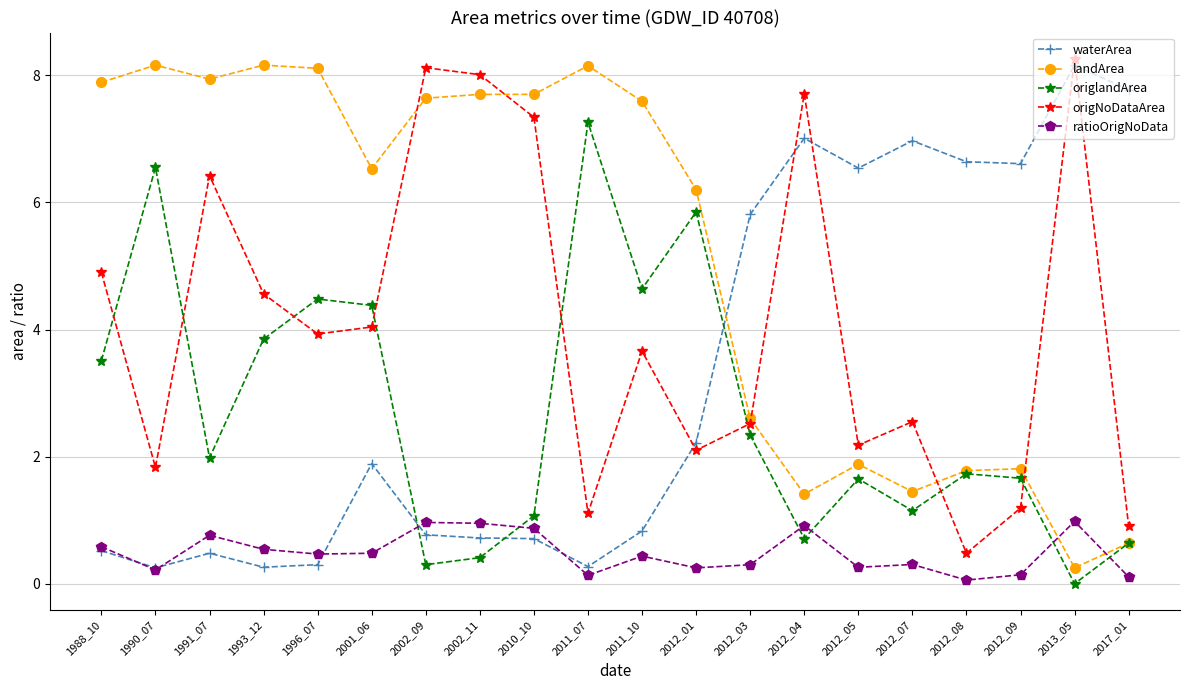

Which category has the highest value across all series?

2013_05